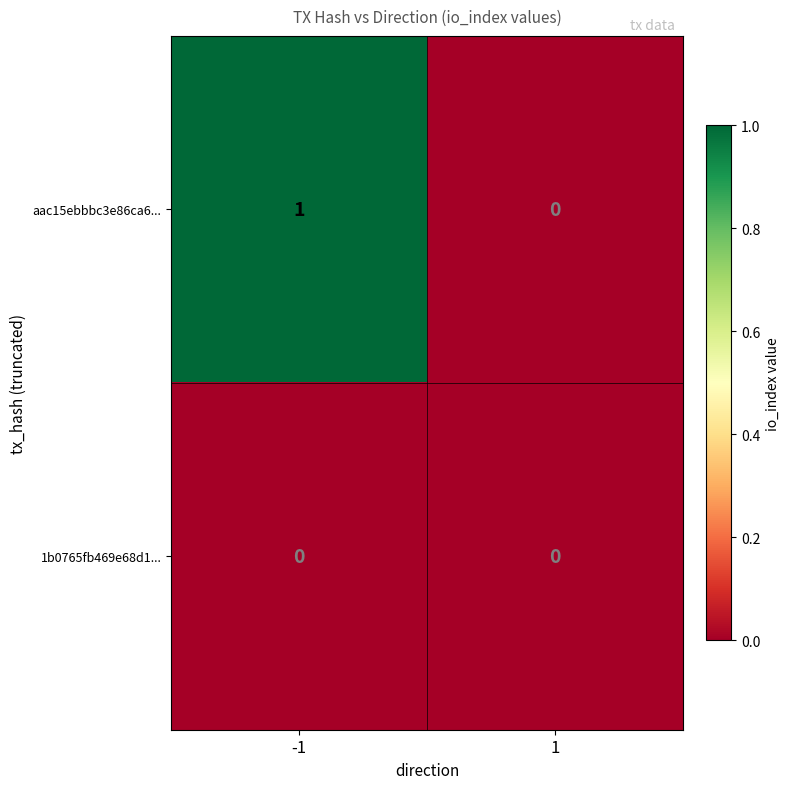

Is the value of 1b0765fb469e68d1... at 1 greater than the value of aac15ebbbc3e86ca6... at -1?

No